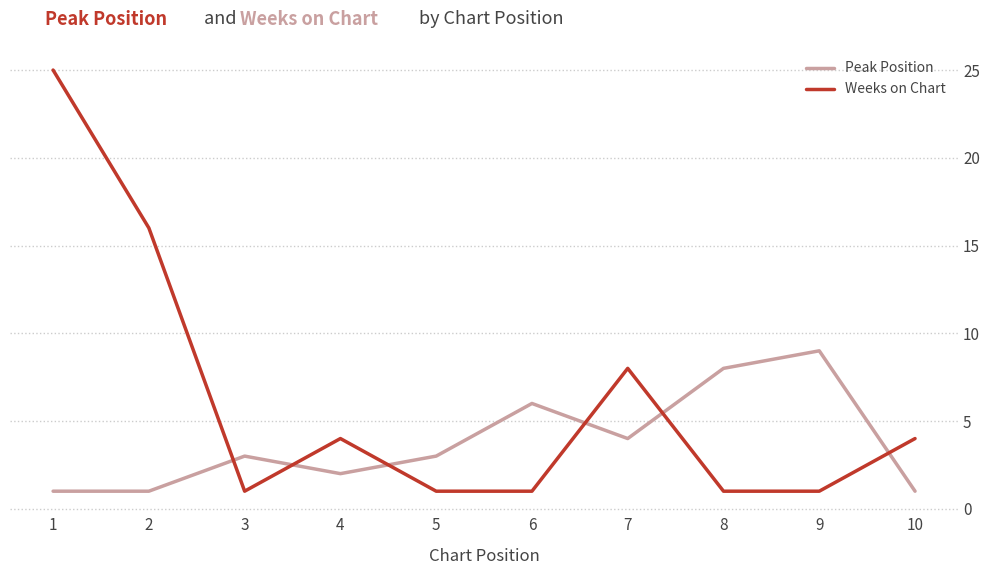

Which series has the largest range (max minus min)?

Weeks on Chart